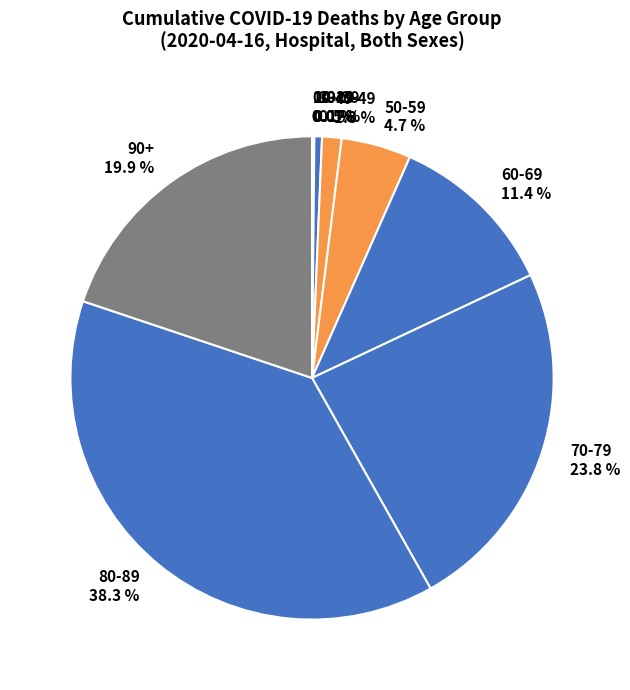

Is there a majority slice in this chart?

No